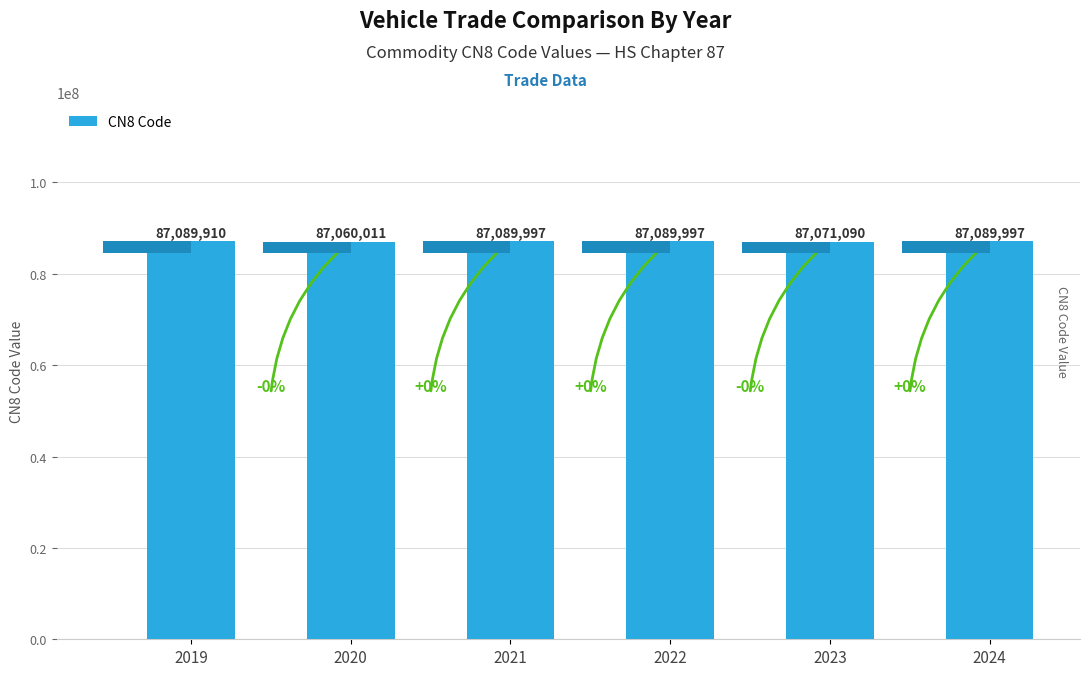

What value does the data have at 2019?

87089910